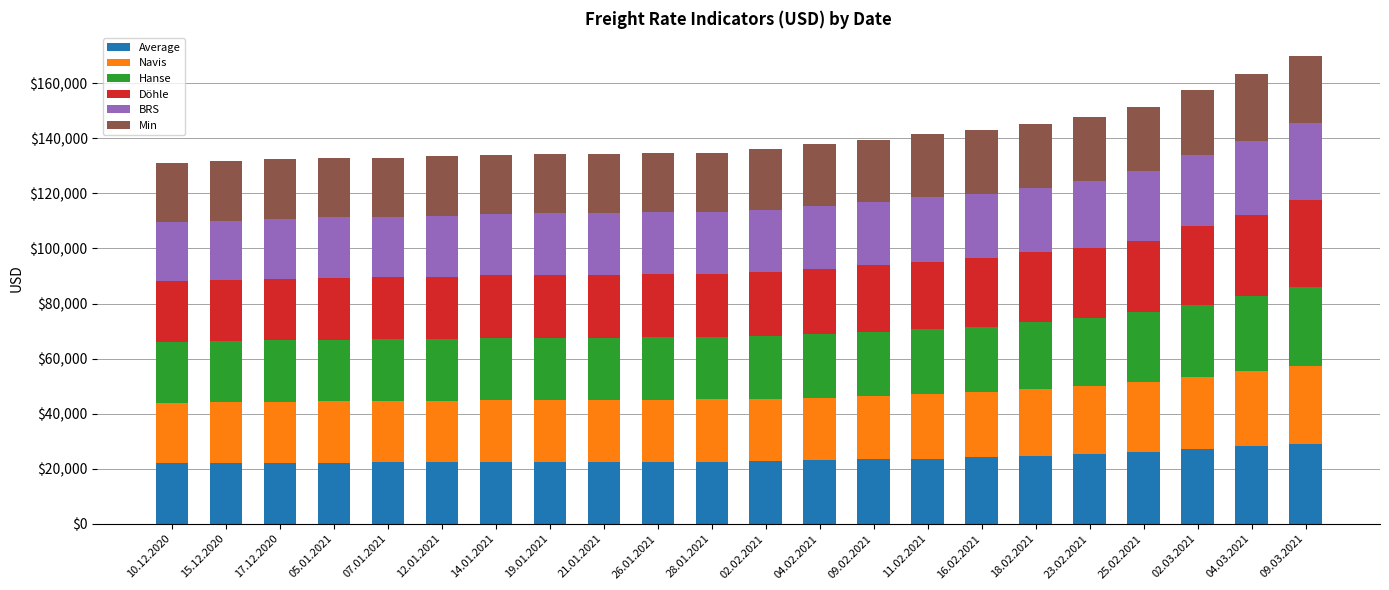

What is the minimum value for Average?

22036